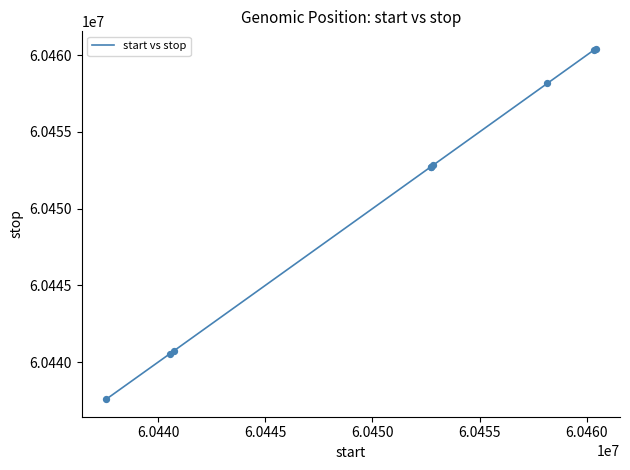

What is the difference between the maximum and minimum values?

22816